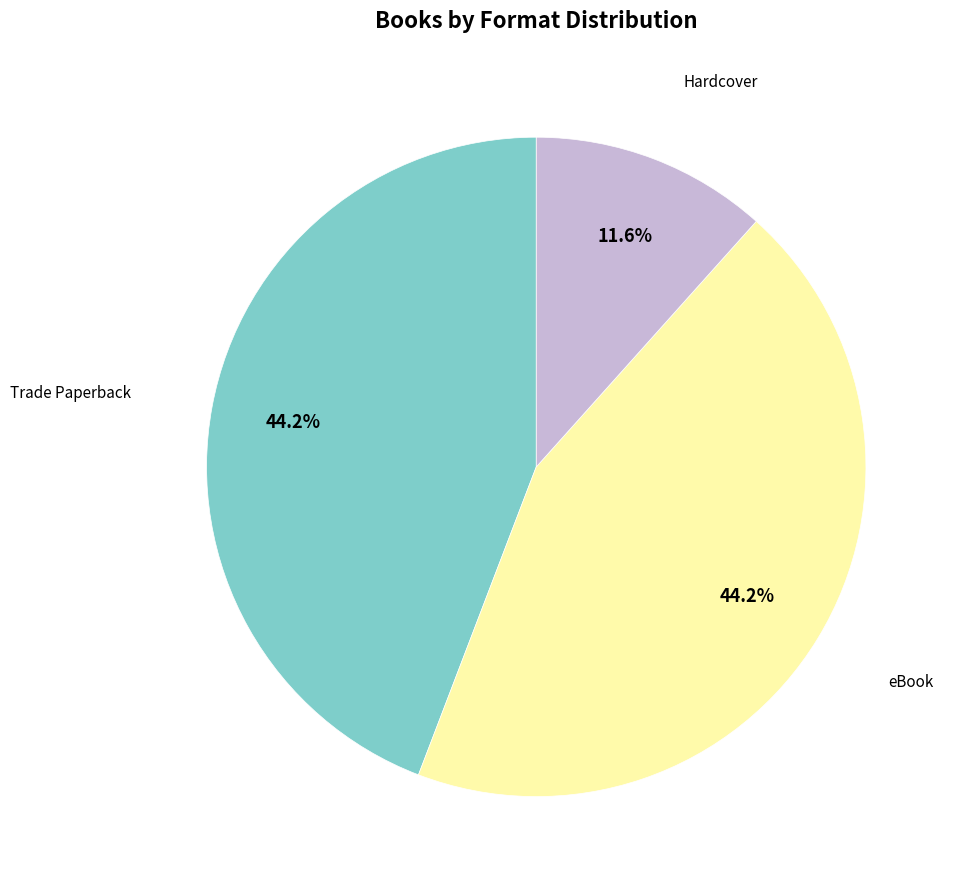

Is there any slice that represents more than half of the pie?

No